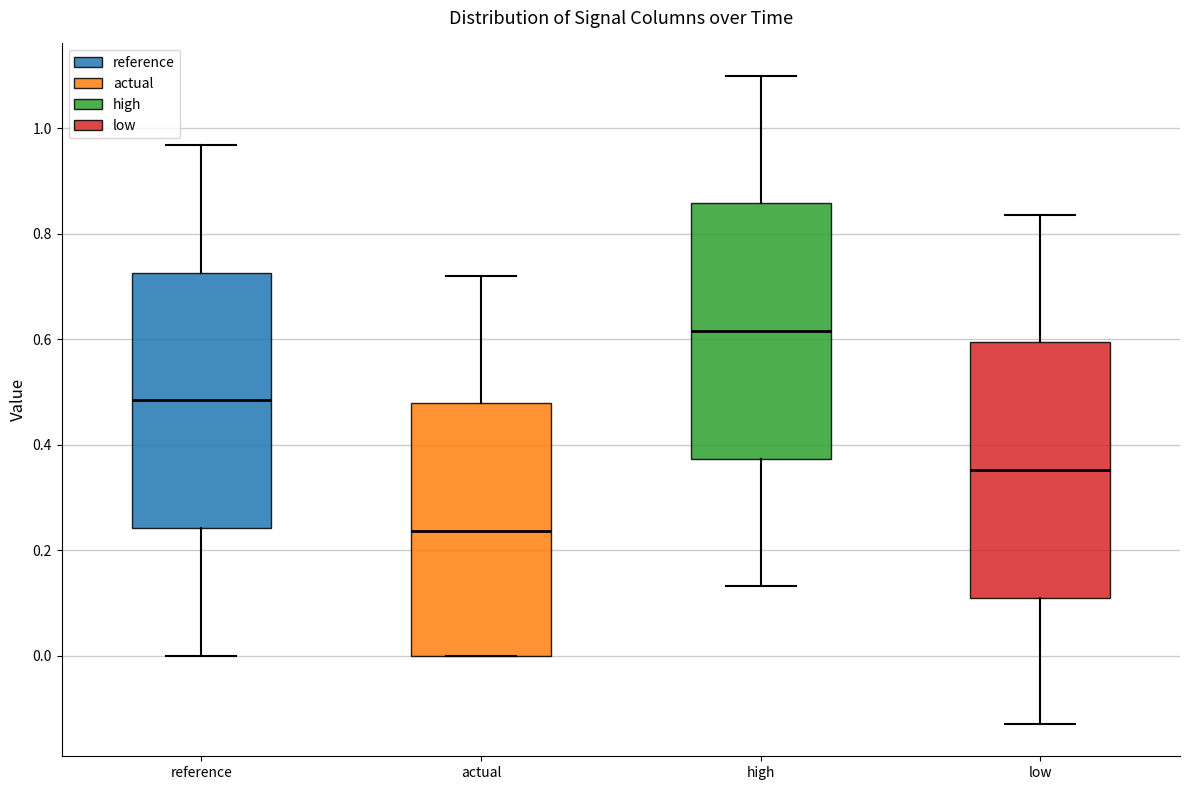

Reading left to right, transcribe this box plot: for each box, give where its median line is, the range the box spans, and where its two whiskers end, as read against the y-axis. The values are not printed on the chart, so give them approximately, as read against the axis.

reference: median 0.48, box 0.24 to 0.72, whiskers 0.00 to 0.96
actual: median 0.24, box 0.00 to 0.48, whiskers 0.00 to 0.72
high: median 0.62, box 0.38 to 0.86, whiskers 0.14 to 1.10
low: median 0.36, box 0.10 to 0.60, whiskers -0.12 to 0.84